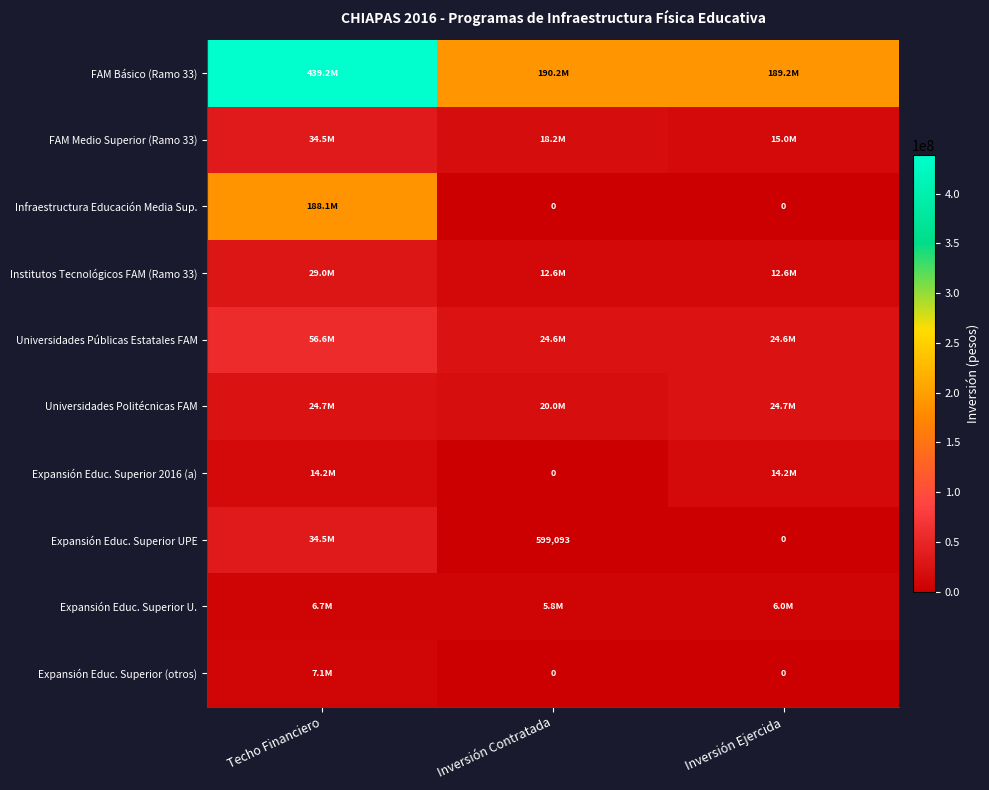

The FAM Medio Superior (Ramo 33) series shows 8975508.6 at Inversión Ejercida. True or false?

False